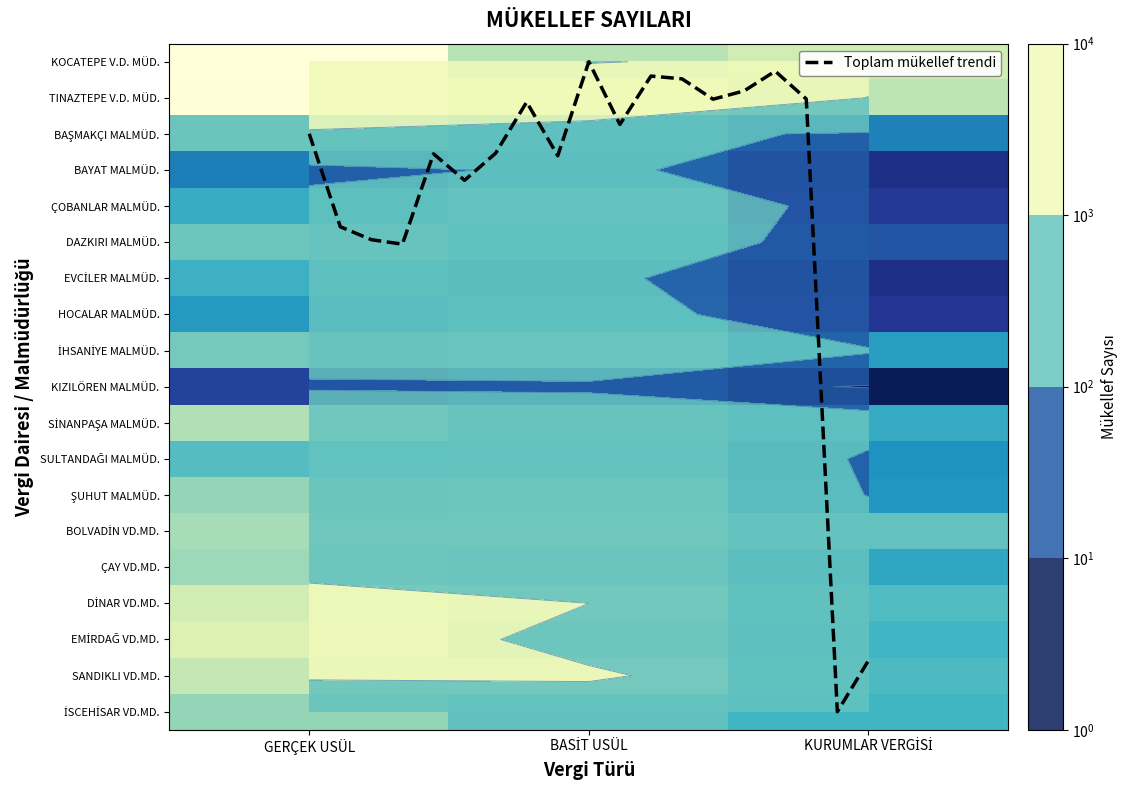

What is the difference between the SANDIKLI VD.MD. values at 3 and 0?

1369